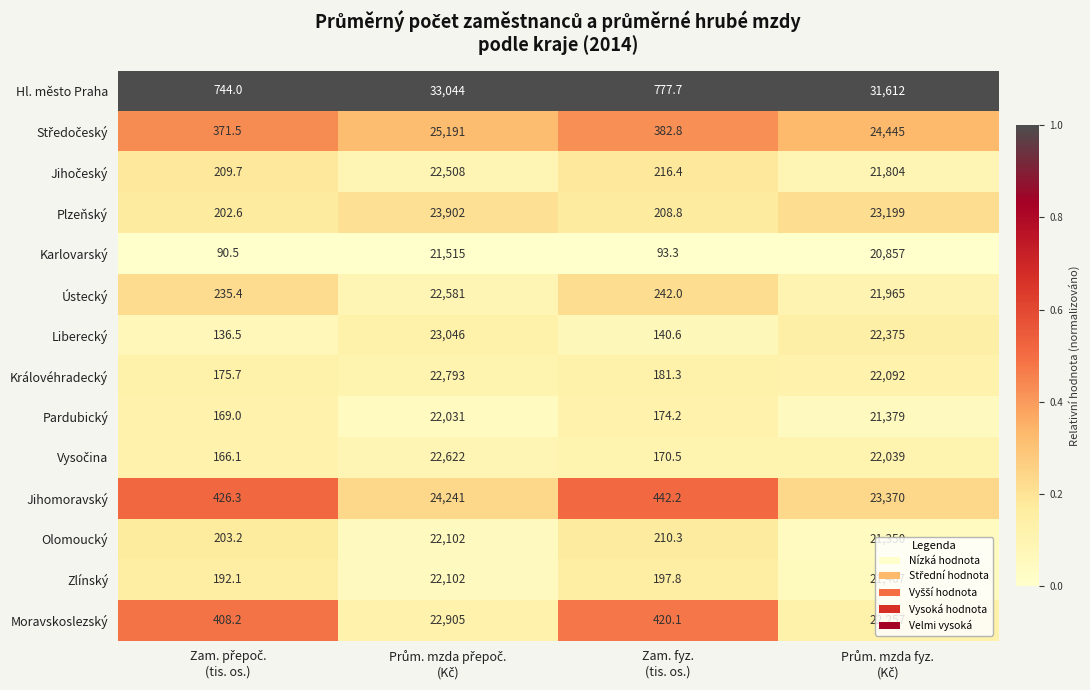

What is the average value of the Královéhradecký series?

11310.5